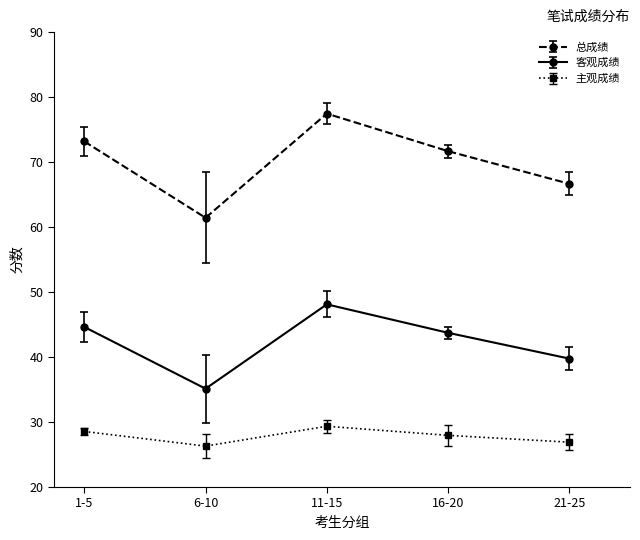

True or false: 主观成绩 has more than 2 interior local peaks.

False